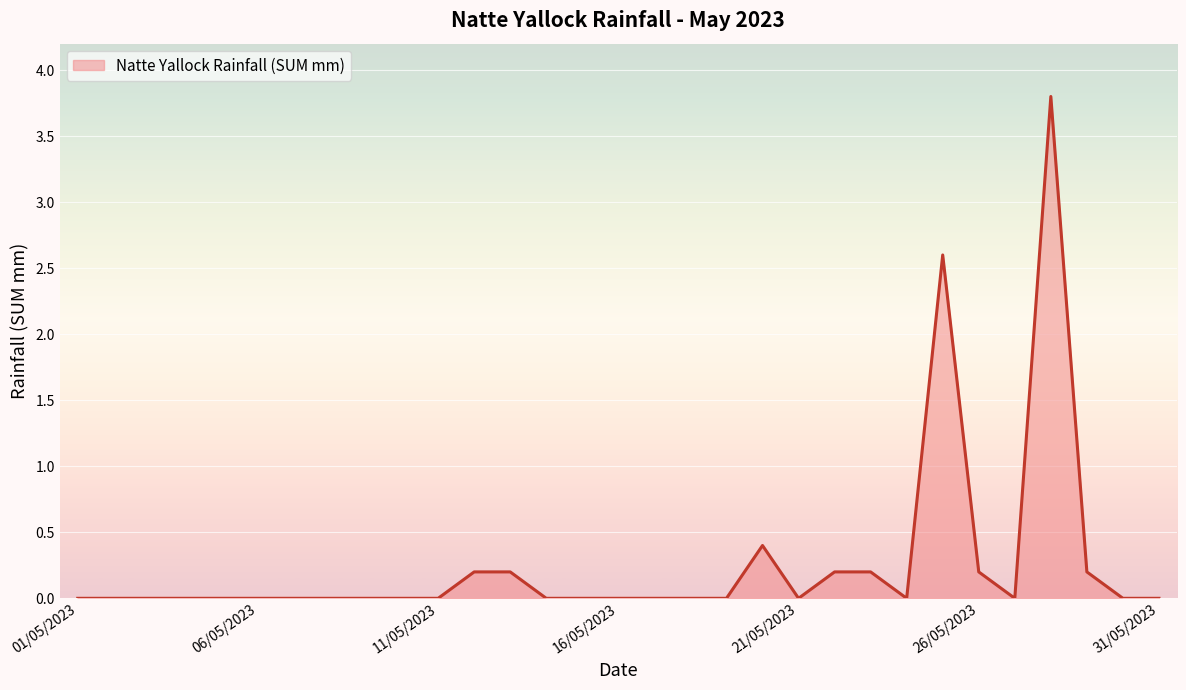

What is the difference between the maximum and minimum values?

3.8